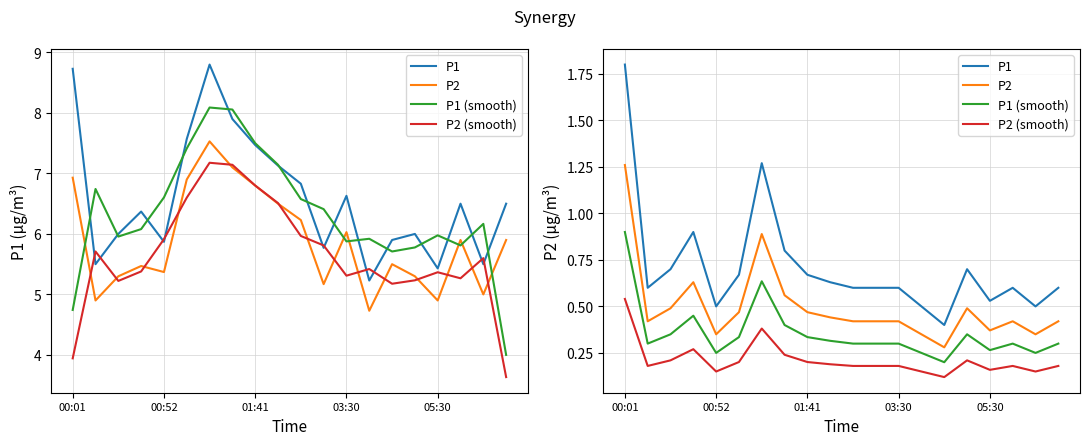

Does the chart display data point markers on the line(s)?

No